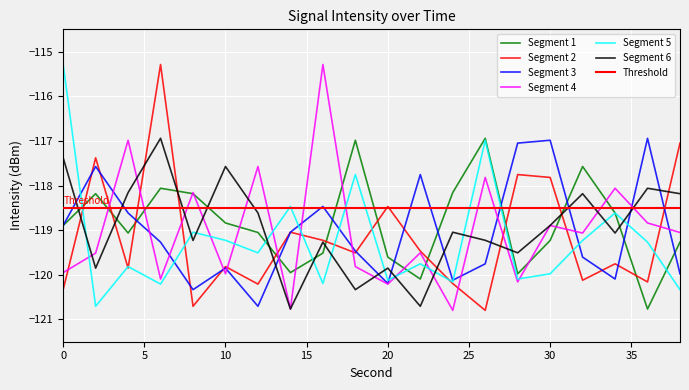

What is the sum of the Segment 4 values at 0 and 34?

-238.0